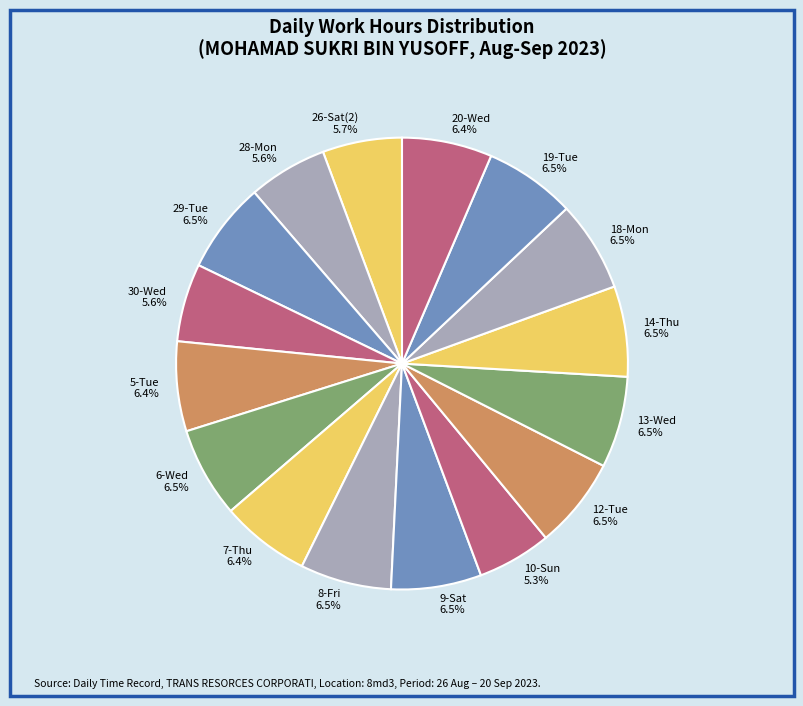

How many segments does this pie chart have?

16